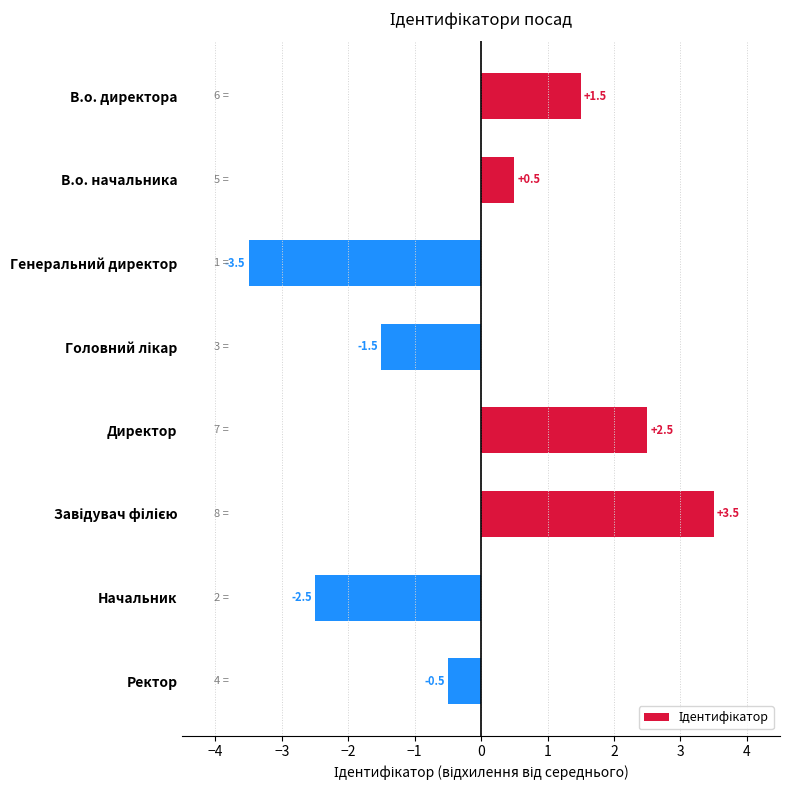

What is the difference between the maximum and minimum values?

7.0